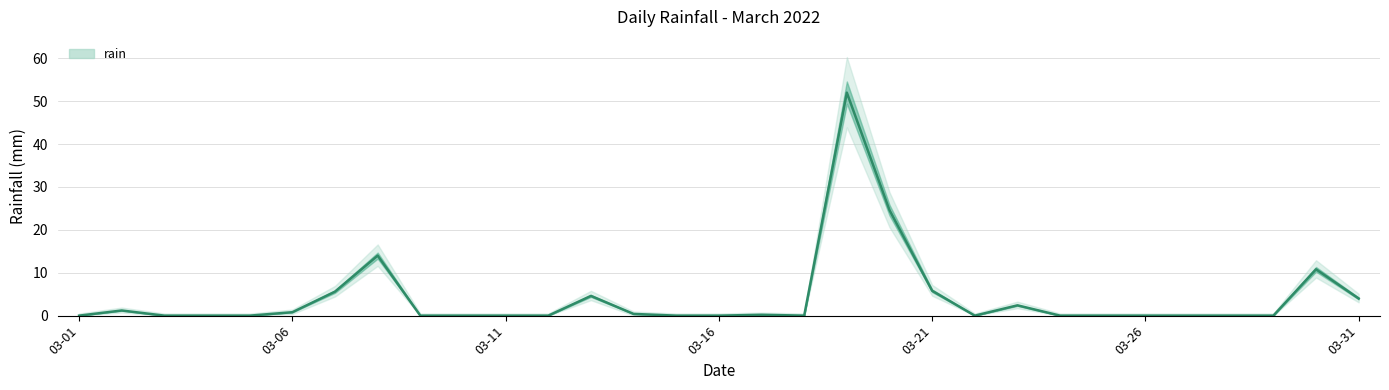

Which category has the lowest value across all series?

03-01